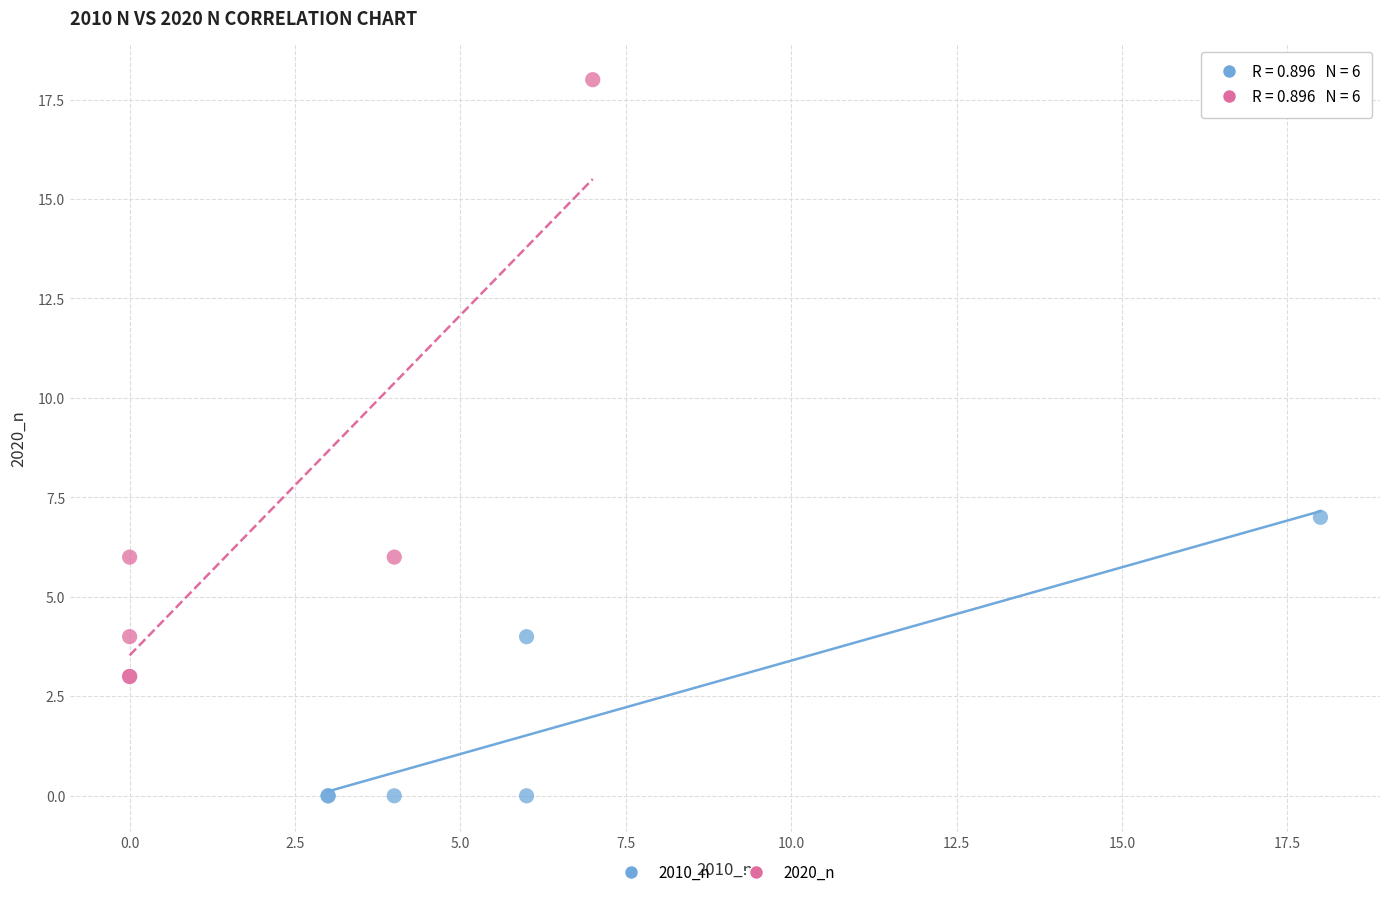

Which series has the widest spread of Y values?

2020_n